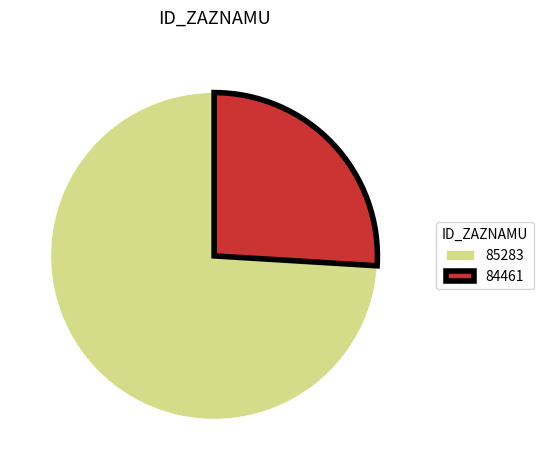

True or false: 85283 accounts for 74% of the total.

True